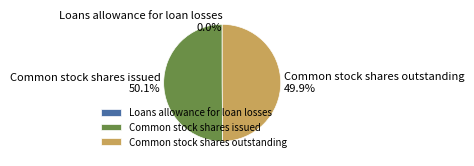

True or false: Common stock shares issued accounts for 35% of the total.

False